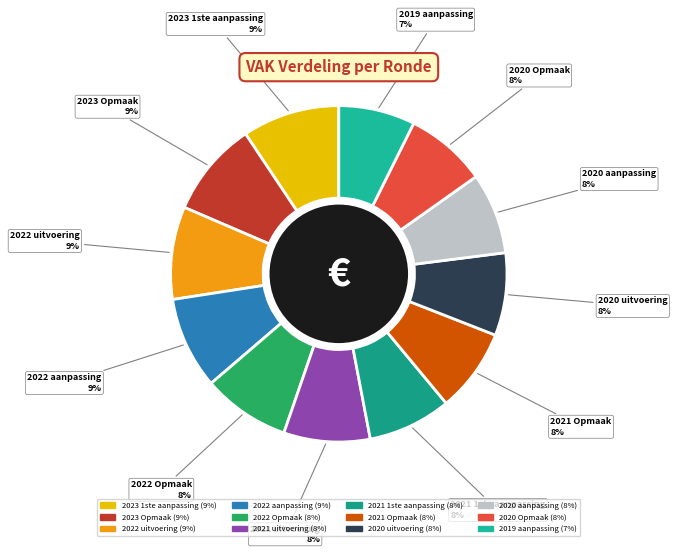

Is the sum of 2021 uitvoering and 2020 Opmaak greater than half?

No